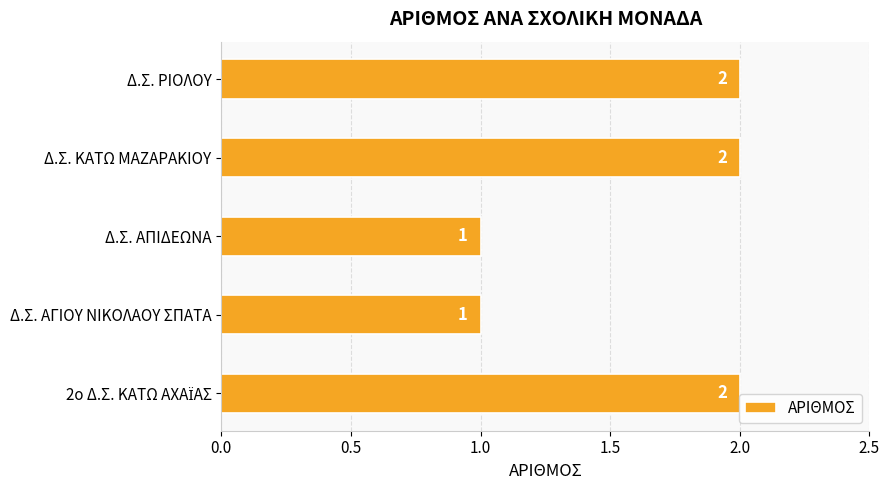

Approximately how many times larger is the value at Δ.Σ. ΚΑΤΩ ΜΑΖΑΡΑΚΙΟΥ compared to Δ.Σ. ΑΓΙΟΥ ΝΙΚΟΛΑΟΥ ΣΠΑΤΑ?

2.0